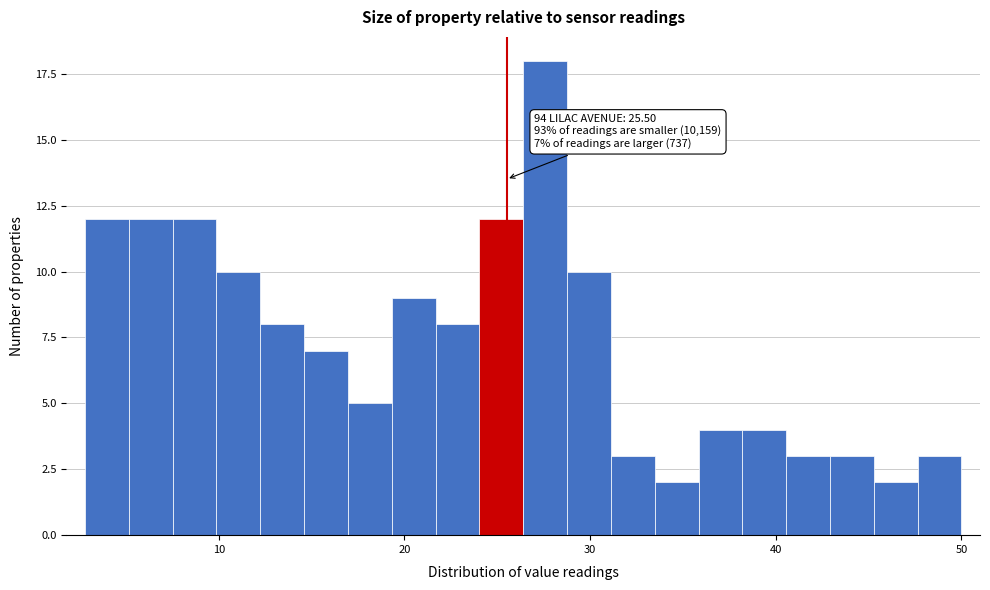

Around what value on the x-axis is the tallest bar? Give the approximate position of its centre, as read against the axis.

28